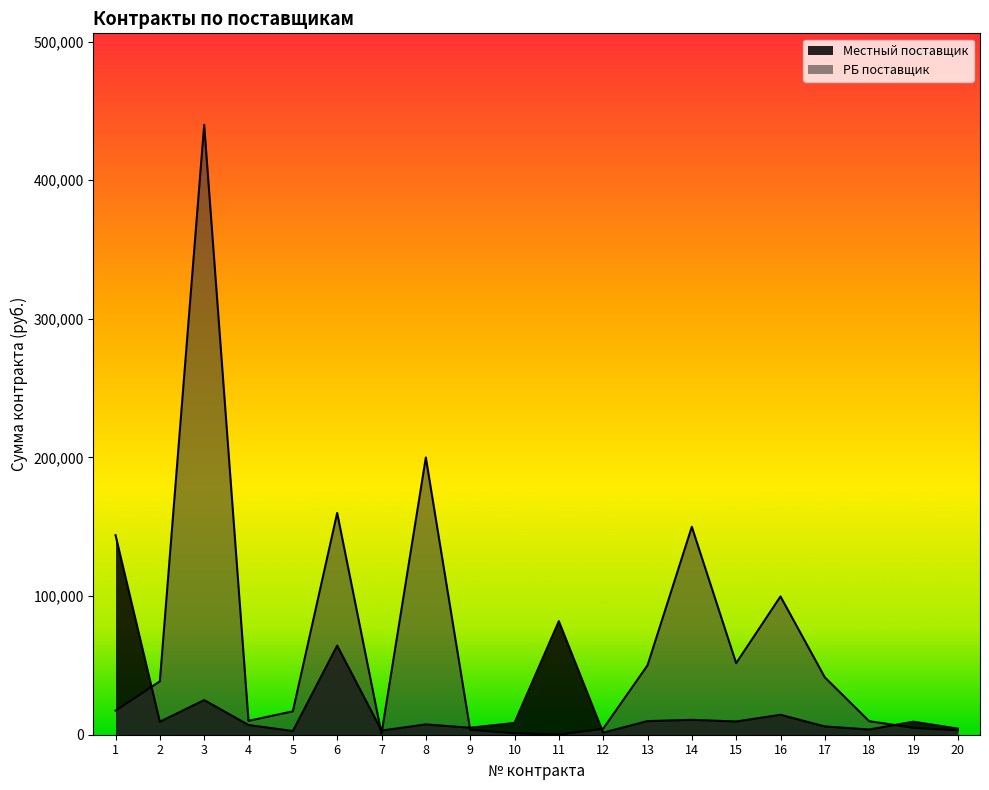

True or false: РБ поставщик and Местный поставщик cross at least once.

True